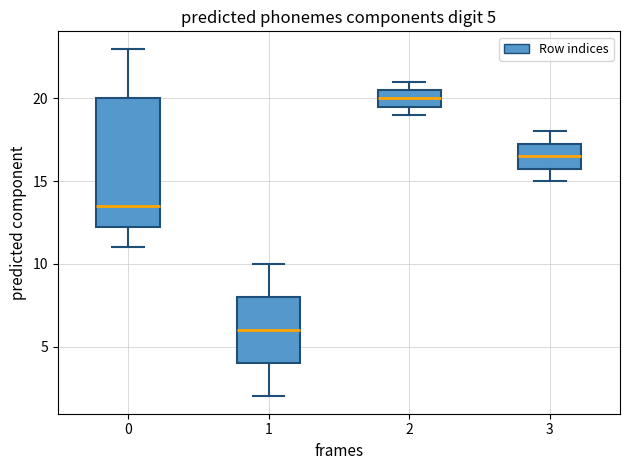

Comparing the boxes themselves (not the whiskers), which one is the tallest?

0